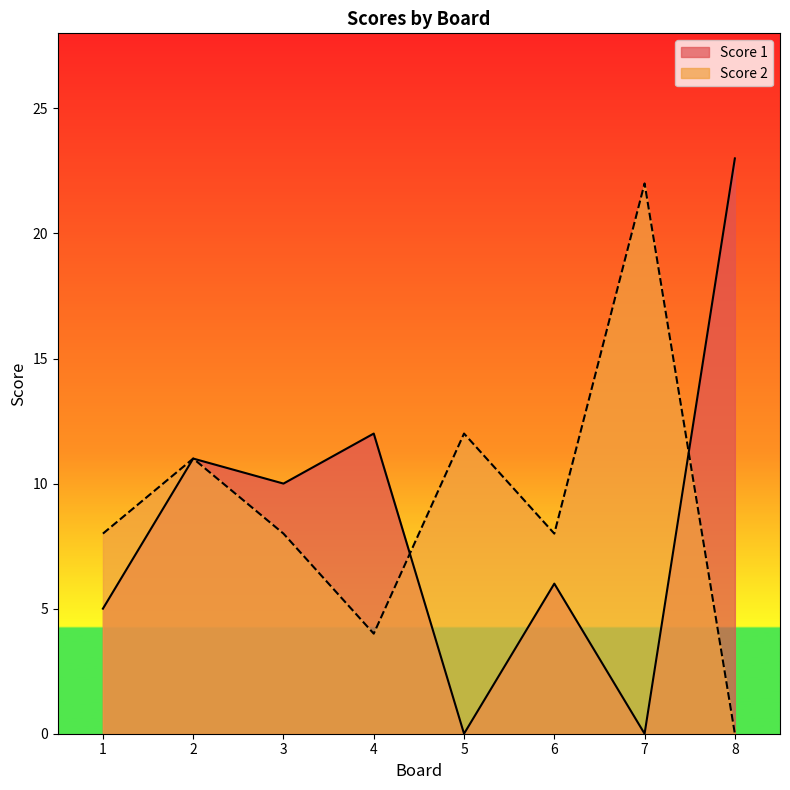

How many lines are shown in the chart?

2